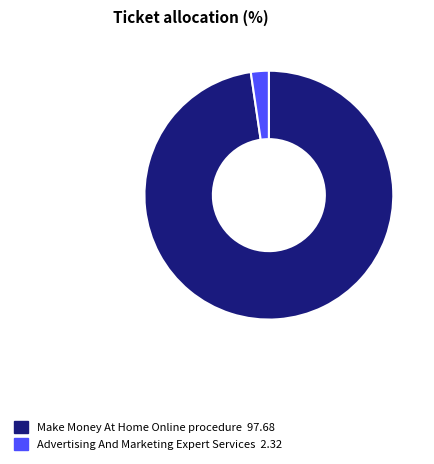

What is the smallest slice in the pie chart?

Advertising And Marketing Expert Services